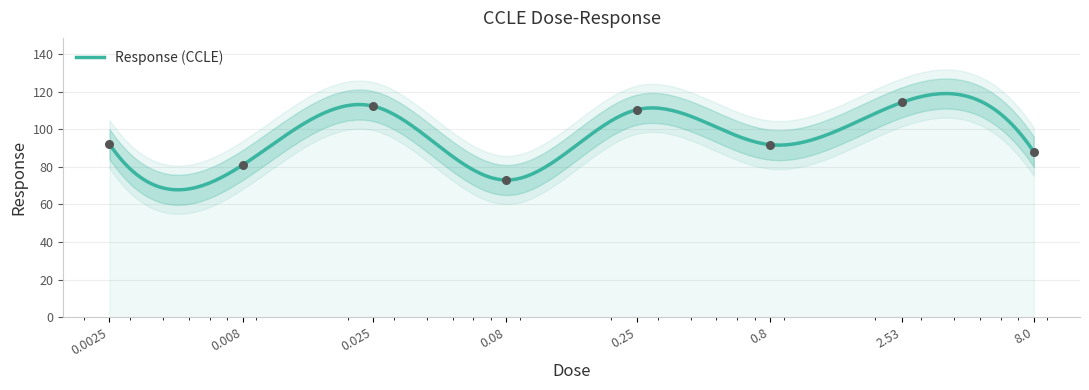

What is the change in value from 0.0025 to 0.008?

-11.1